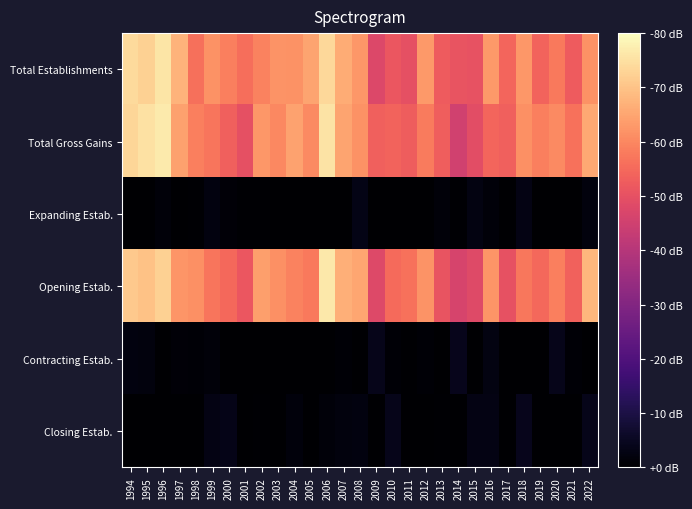

Reading right to left, list all the values displayed in this chart.

Total Establishments: 2022=1077.7	2021=918.0	2020=1009.7	2019=943.1	2018=1094.5	2017=949.9	2016=1100.3	2015=884.7	2014=891.3	2013=918.1	2012=1101.4	2011=872.2	2010=900.7	2009=835.4	2008=1098.9	2007=1154.6	2006=1288.0	2005=1136.3	2004=1082.3	2003=1087.1	2002=1038.5	2001=975.8	2000=1022.8	1999=1080.1	1998=980.1	1997=1180.6	1996=1325.4	1995=1264.2	1994=1294.8
Total Gross Gains: 2022=1144.0	2021=984.4	2020=1059.9	2019=1024.8	2018=1076.4	2017=932.9	2016=946.2	2015=860.0	2014=792.4	2013=926.2	2012=1015.1	2011=924.0	2010=940.8	2009=932.2	2008=1078.0	2007=1135.0	2006=1318.2	2005=1057.9	2004=1130.2	2003=1051.3	2002=1094.1	2001=870.8	2000=931.3	1999=999.1	1998=1024.3	1997=1121.1	1996=1342.8	1995=1313.2	1994=1280.3
Expanding Estab.: 2022=35.6	2021=0.0	2020=0.0	2019=0.0	2018=50.2	2017=0.0	2016=26.3	2015=45.4	2014=9.1	2013=25.9	2012=0.0	2011=0.0	2010=0.0	2009=0.0	2008=56.5	2007=0.0	2006=0.0	2005=0.0	2004=0.0	2003=0.0	2002=9.5	2001=8.6	2000=21.6	1999=42.4	1998=10.4	1997=0.0	1996=26.9	1995=0.0	1994=0.0
Opening Estab.: 2022=1190.1	2021=939.3	2020=1027.7	2019=961.0	2018=1002.4	2017=879.9	2016=1089.4	2015=843.4	2014=813.6	2013=888.9	2012=1083.7	2011=986.6	2010=967.1	2009=841.5	2008=1140.0	2007=1168.4	2006=1338.9	2005=1006.9	2004=1037.0	2003=1072.9	2002=1118.8	2001=898.2	2000=962.0	1999=995.4	1998=1076.4	1997=1093.4	1996=1268.2	1995=1219.8	1994=1244.9
Contracting Estab.: 2022=0.0	2021=11.5	2020=70.1	2019=0.0	2018=0.0	2017=0.0	2016=45.2	2015=0.0	2014=73.4	2013=0.0	2012=14.5	2011=0.0	2010=13.0	2009=68.0	2008=0.0	2007=14.0	2006=0.0	2005=0.0	2004=0.0	2003=0.0	2002=0.0	2001=0.0	2000=0.0	1999=24.0	1998=13.5	1997=20.4	1996=0.0	1995=35.1	1994=41.4
Closing Estab.: 2022=69.8	2021=0.0	2020=2.4	2019=0.0	2018=72.5	2017=0.0	2016=49.3	2015=52.8	2014=0.0	2013=8.8	2012=0.0	2011=0.0	2010=66.6	2009=0.0	2008=43.0	2007=36.3	2006=25.5	2005=0.0	2004=27.6	2003=0.0	2002=8.6	2001=0.0	2000=63.4	1999=52.2	1998=0.0	1997=0.0	1996=3.3	1995=0.0	1994=0.0